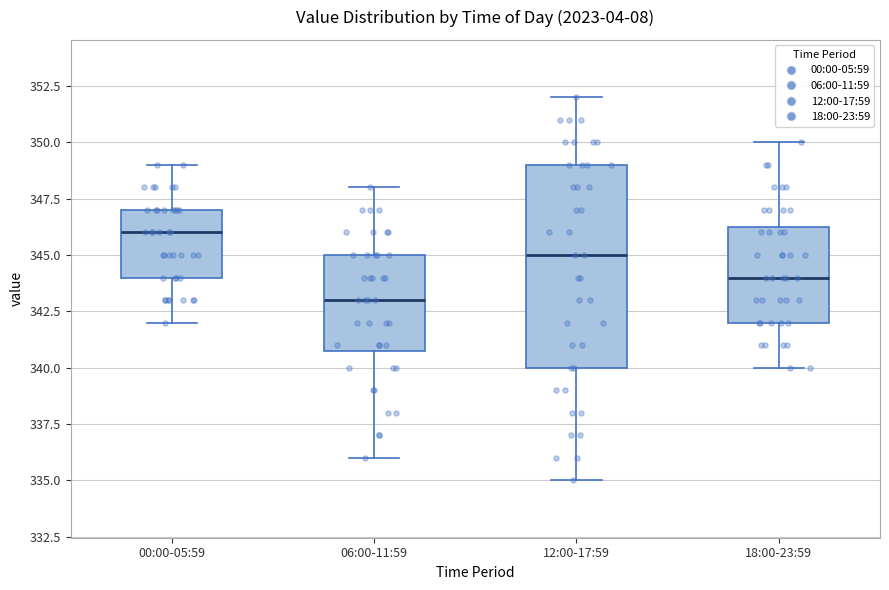

Which box is the tallest, from its lower edge to its upper edge?

12:00-17:59